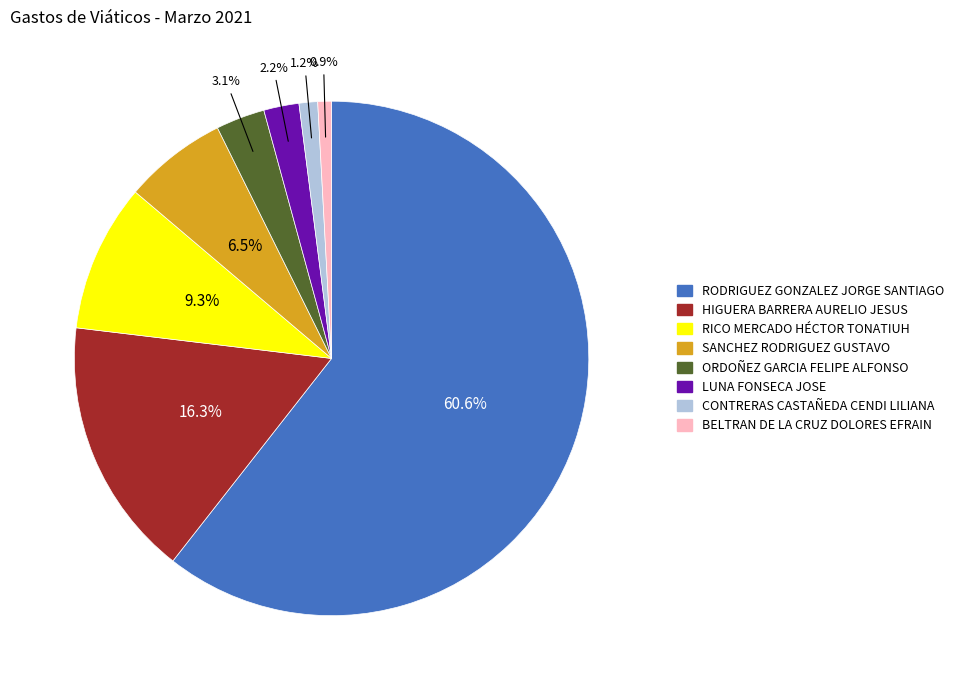

True or false: RICO MERCADO HÉCTOR TONATIUH accounts for 3% of the total.

False